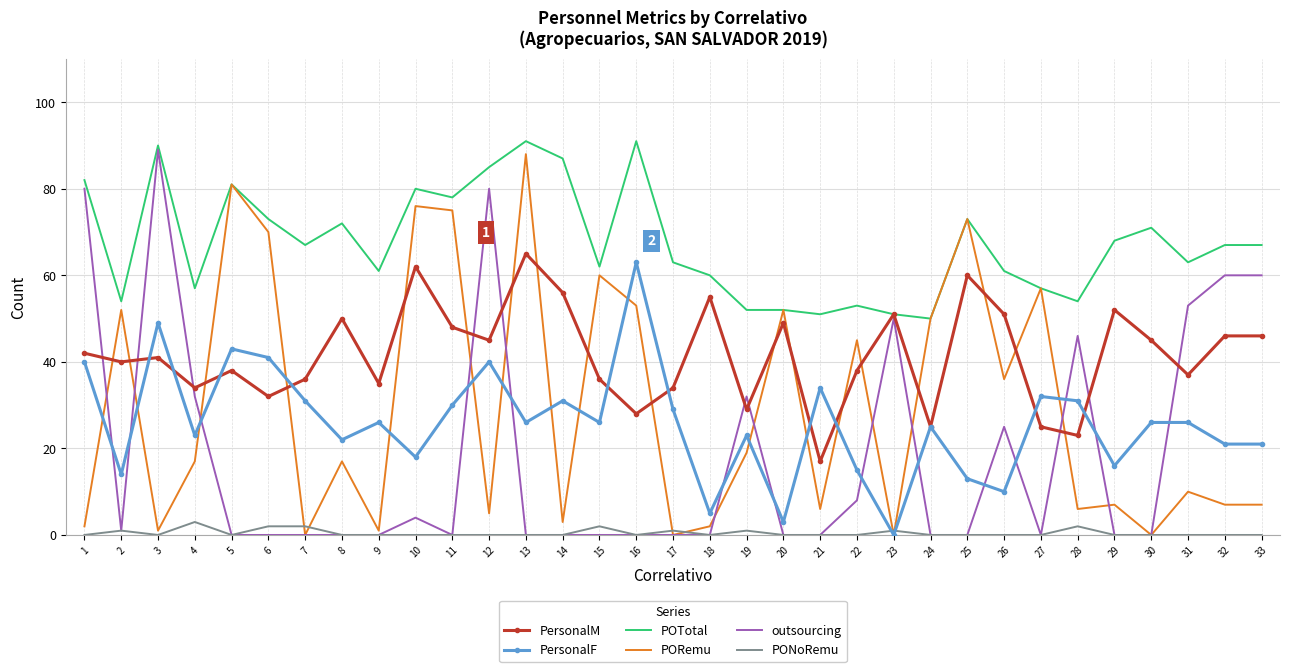

The PersonalF series shows 16 at 29. True or false?

True